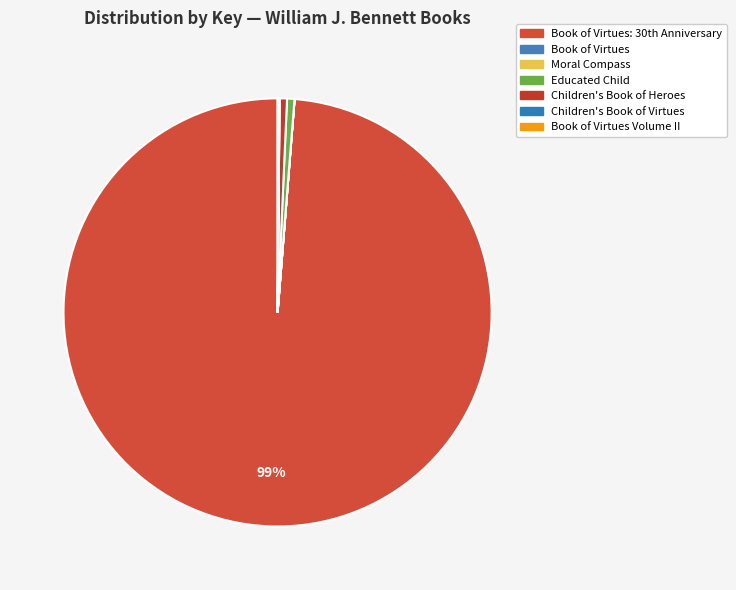

How many slices are in this pie chart?

7